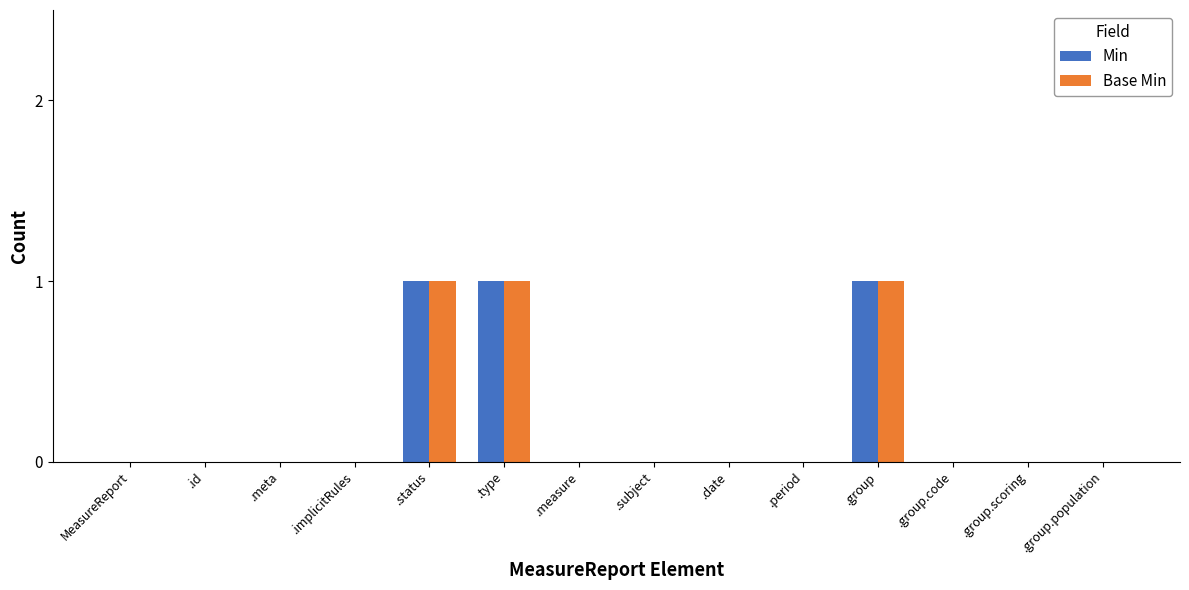

Are the bars horizontal?

No